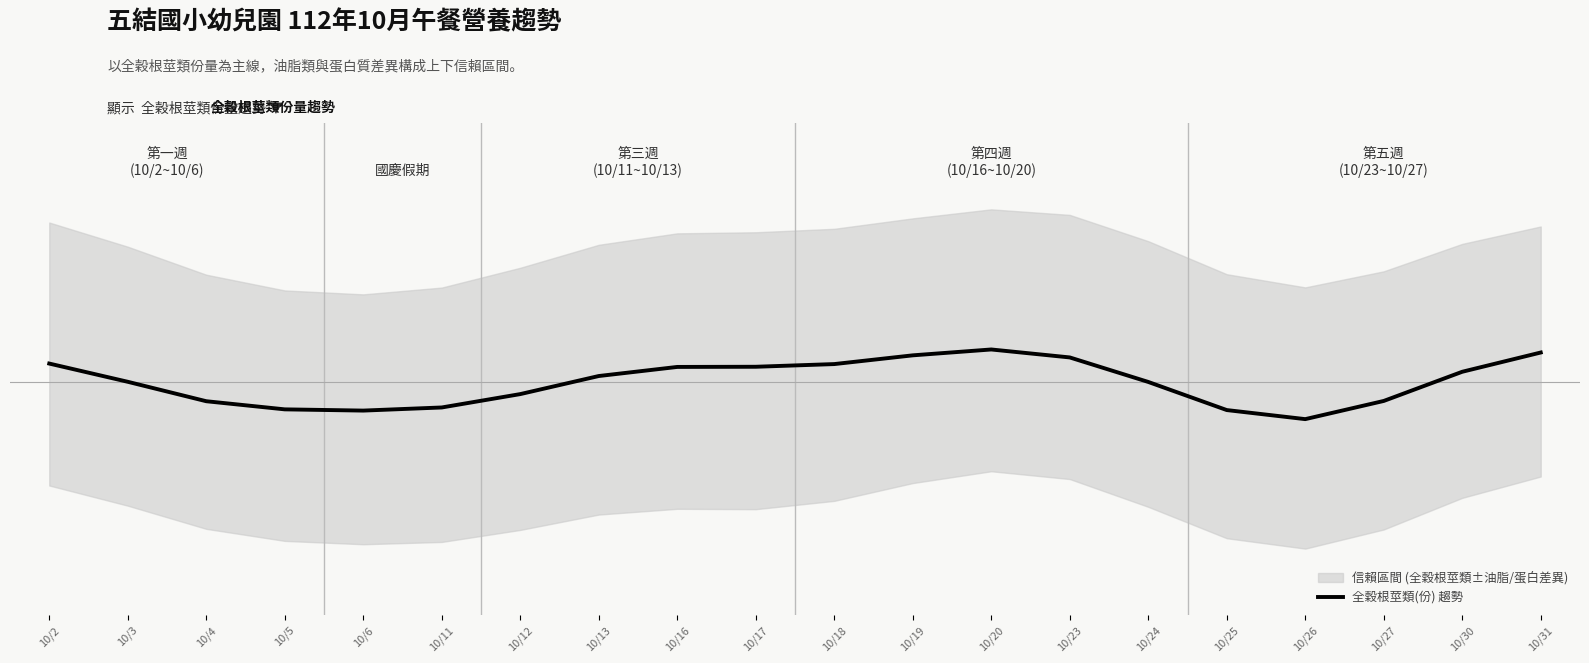

Read the value at 10/16.

0.1